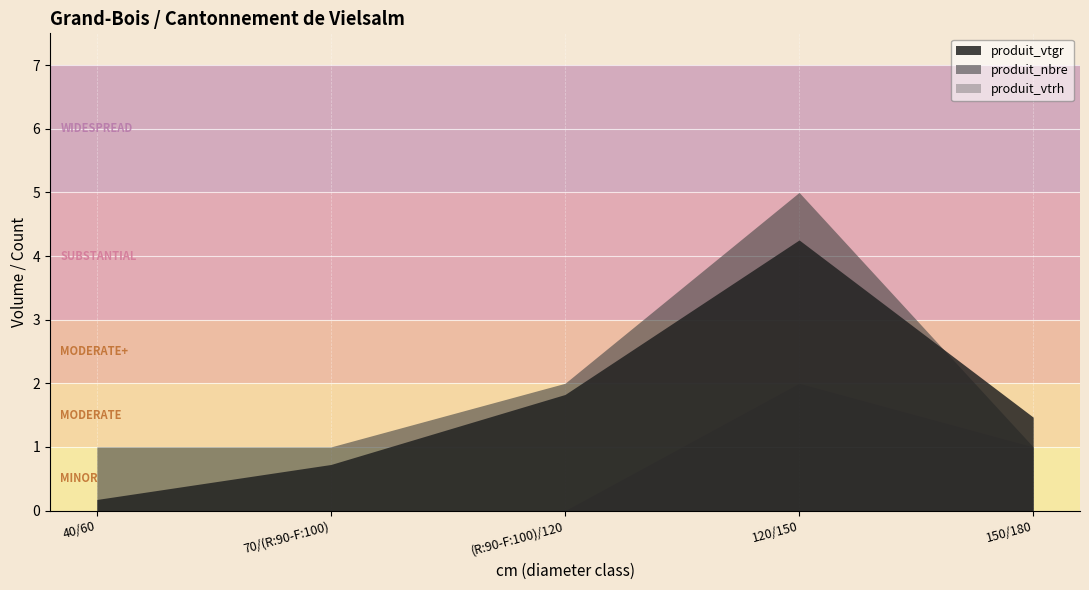

At which category does the chart reach its minimum across all series?

40/60